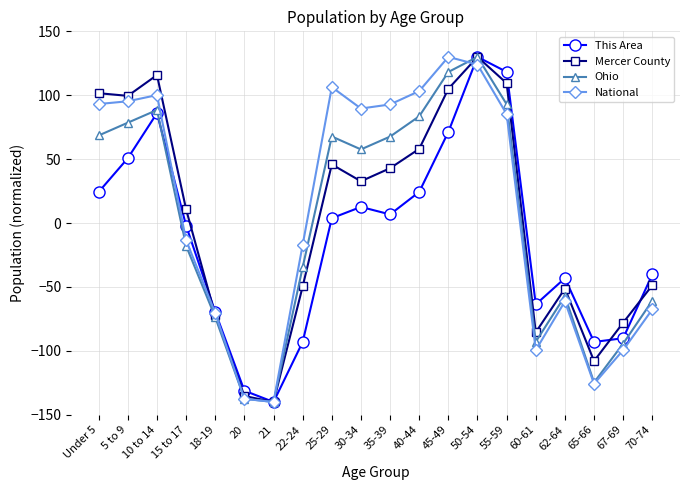

What is the highest value of the National series?

130.0